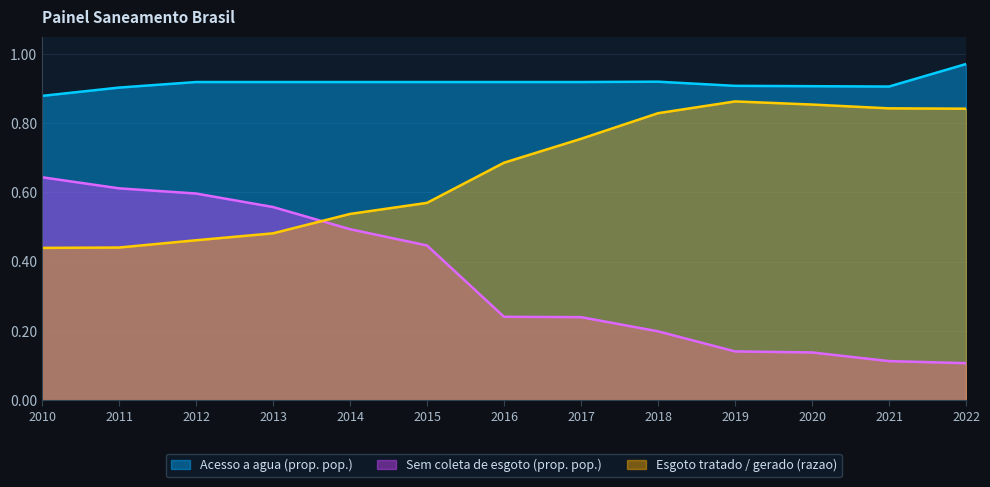

Rank the series by their average value, from highest to lowest.

Acesso a agua (prop. pop.), Esgoto tratado / gerado (razao), Sem coleta de esgoto (prop. pop.)